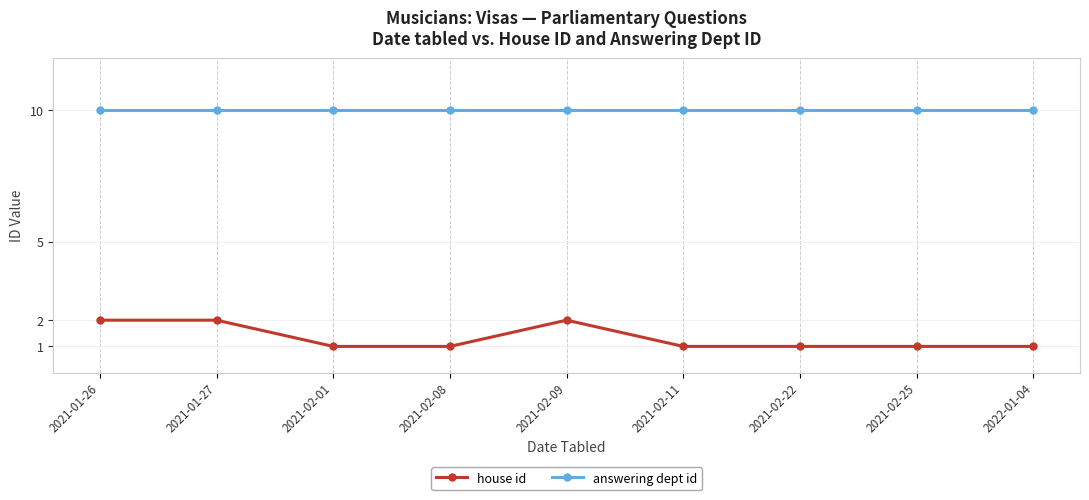

What is the greatest value displayed?

10